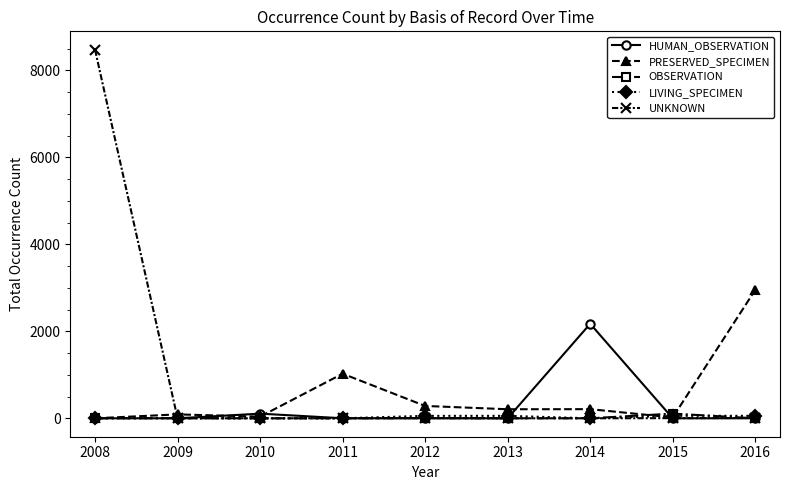

At how many categories does at least one series exceed 3416?

1